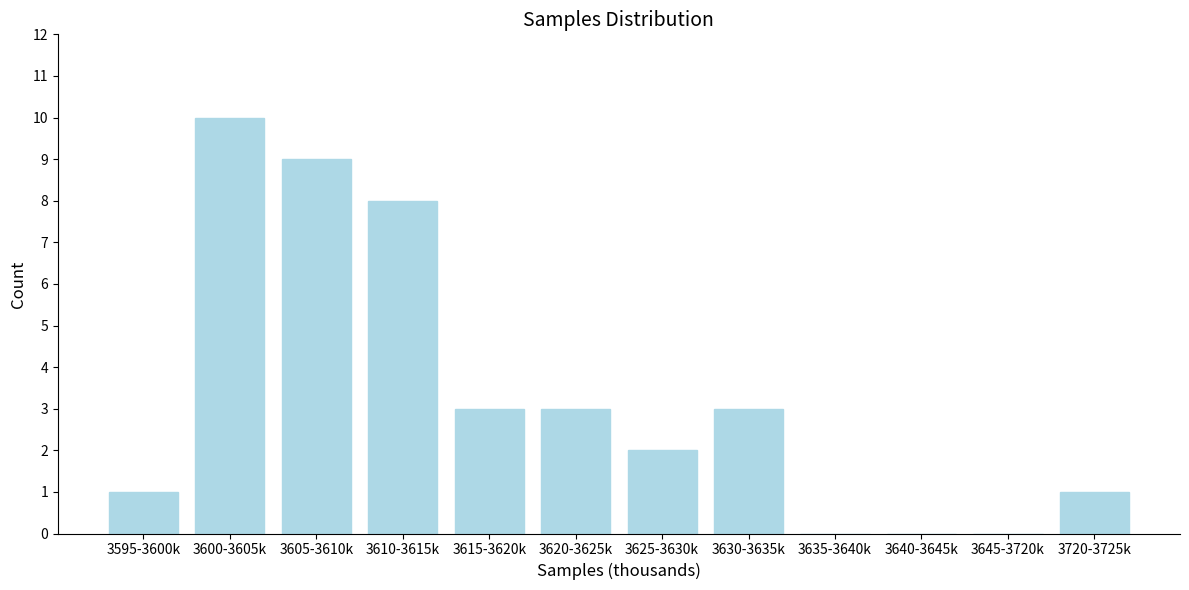

Reading left to right, what are all the values shown in this chart?

3595-3600k=1	3600-3605k=10	3605-3610k=9	3610-3615k=8	3615-3620k=3	3620-3625k=3	3625-3630k=2	3630-3635k=3	3635-3640k=0	3640-3645k=0	3645-3720k=0	3720-3725k=1